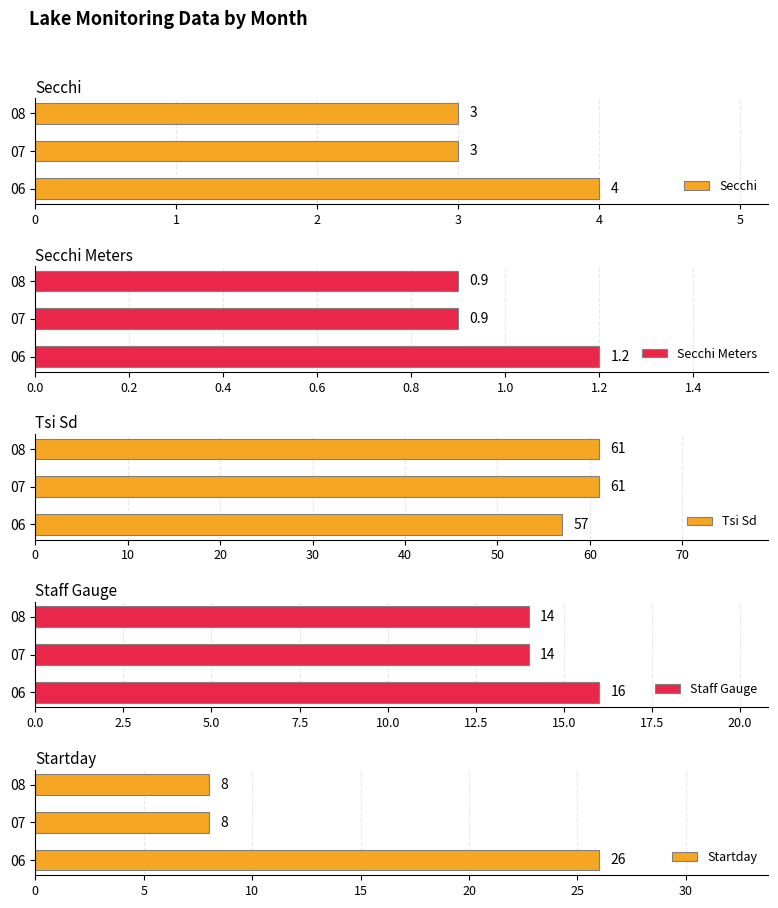

What is the highest value of the Secchi series?

4